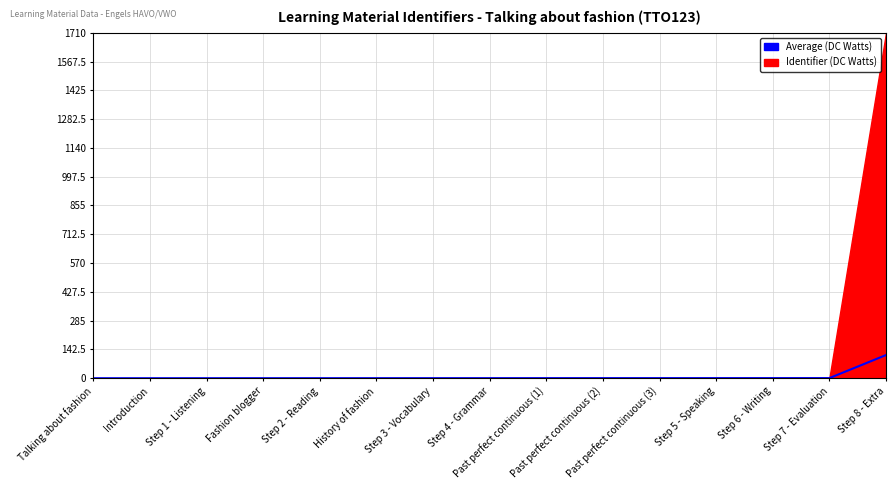

Reading left to right, list all the values displayed in this chart.

0.0	0.0	0.1	0.1	0.2	0.2	0.2	0.3	0.4	0.4	0.5	0.5	0.6	0.6	114.6